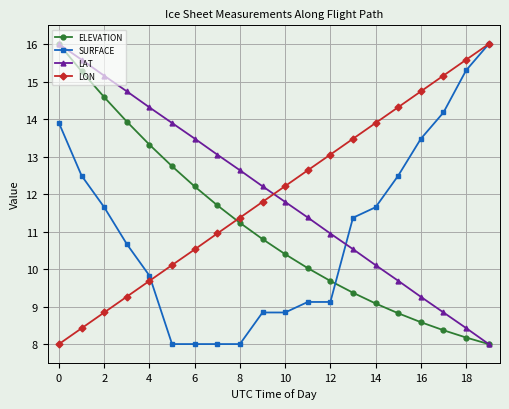

What is the value of the LAT point at the 10th from the left?

12.2